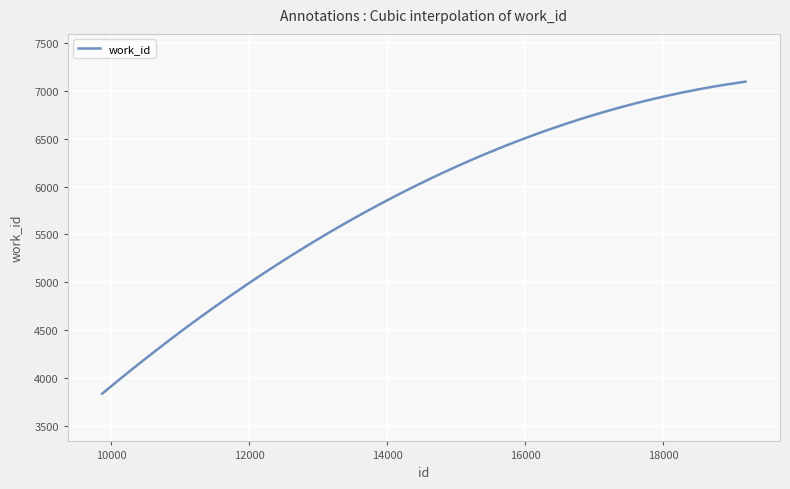

What is the maximum value shown in the chart?

7097.0